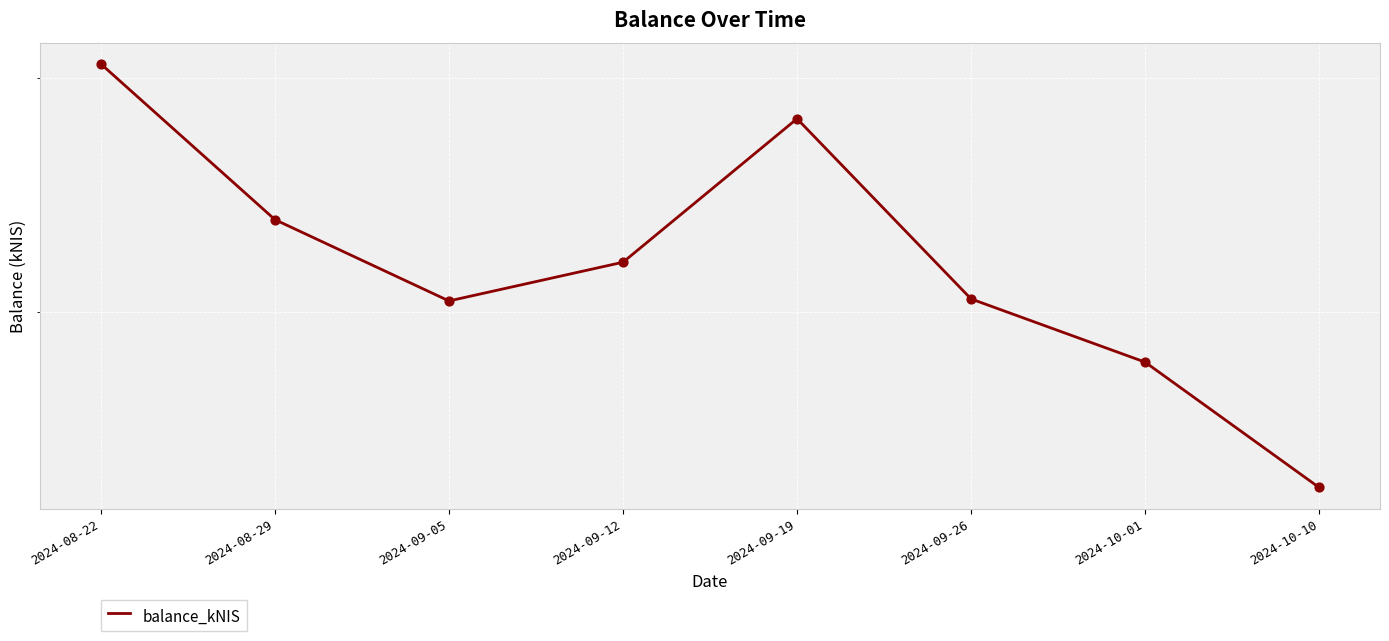

What is the change in value from 2024-09-19 to 2024-10-01?

-9950.1